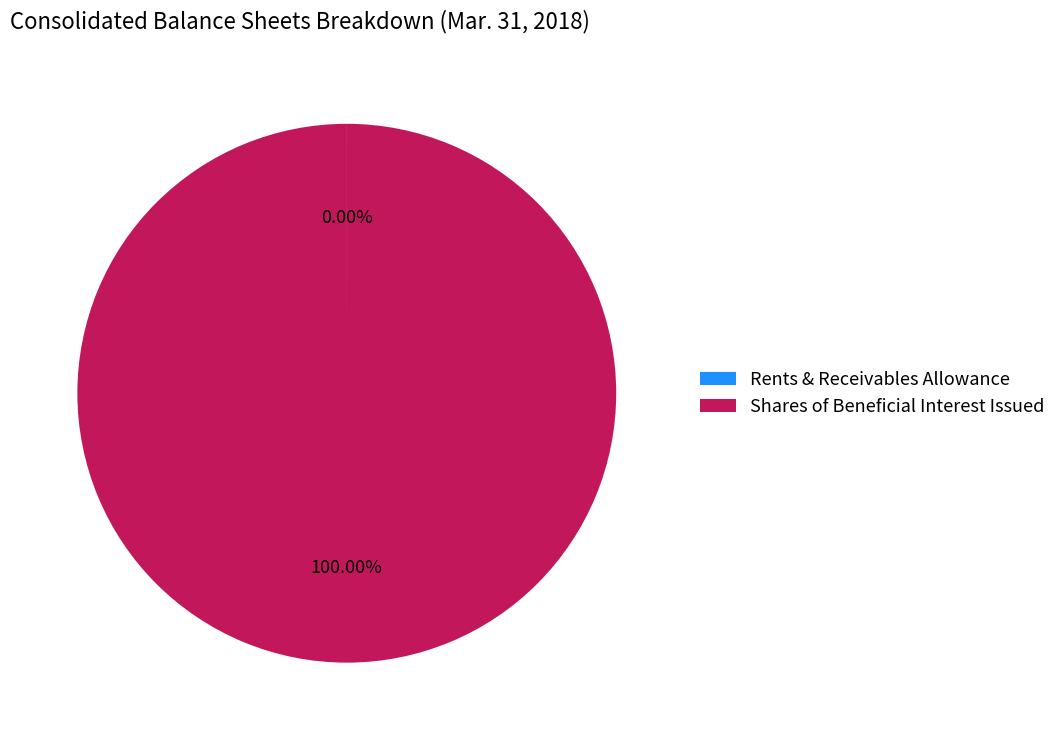

Which category has the biggest portion of the pie?

Shares of Beneficial Interest Issued